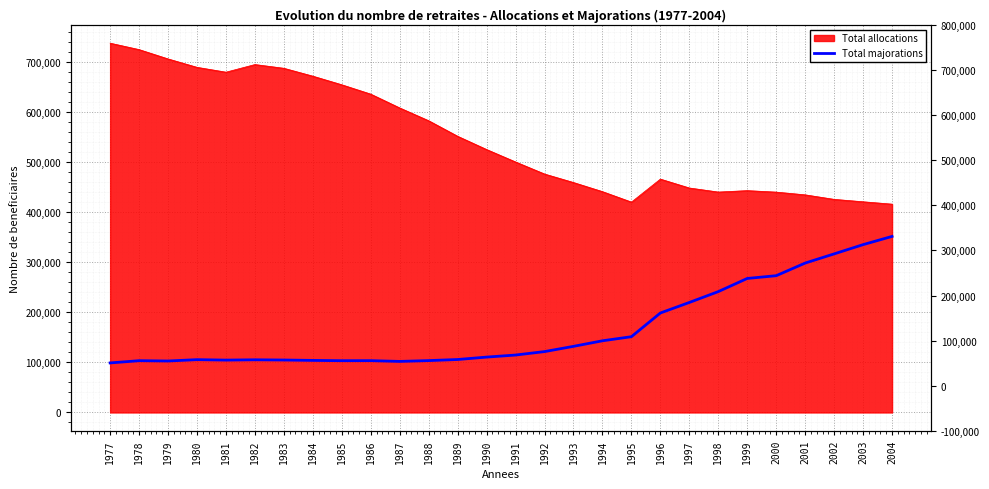

What is the value of the 9th point from the left?

103413